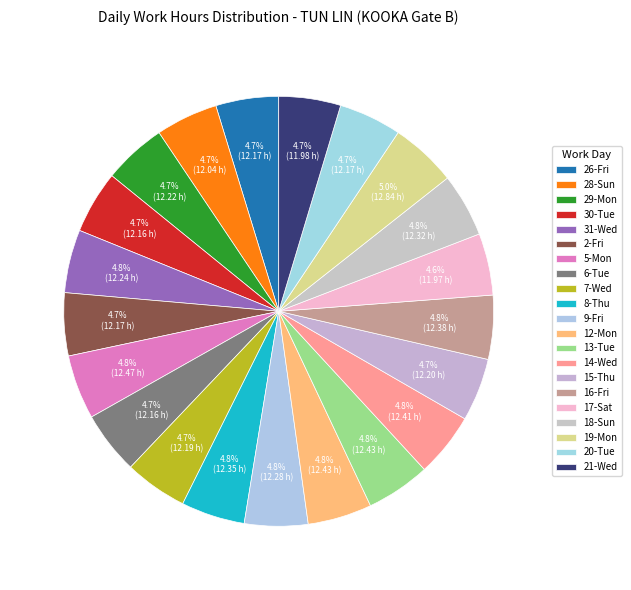

What is the total percentage of 9-Fri and 17-Sat?

9.4%